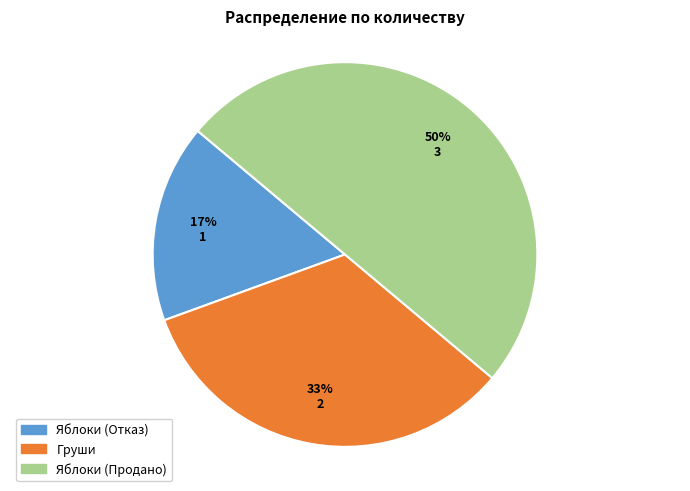

To the nearest percent, what is the difference between the Яблоки (Продано) and Яблоки (Отказ) slice percentages?

33%